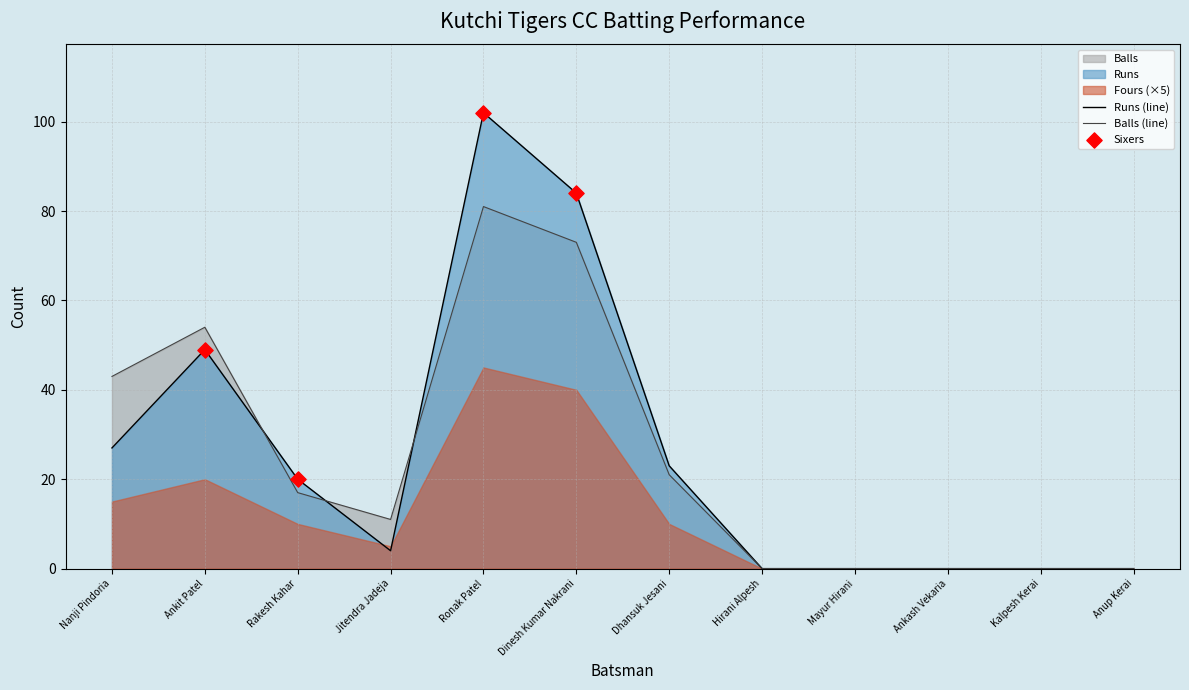

Which series contains the highest Y value?

Runs